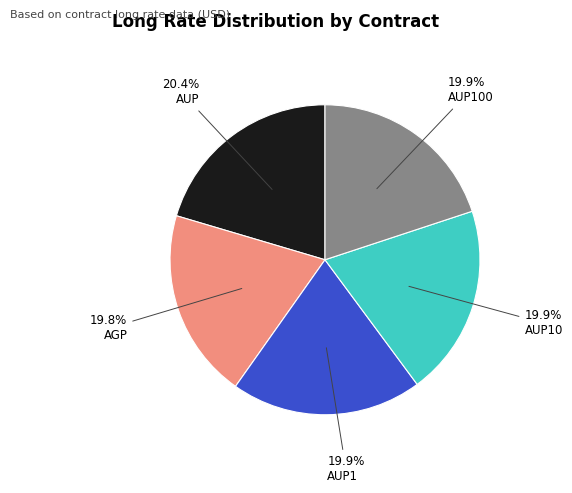

Is there any slice that represents more than half of the pie?

No